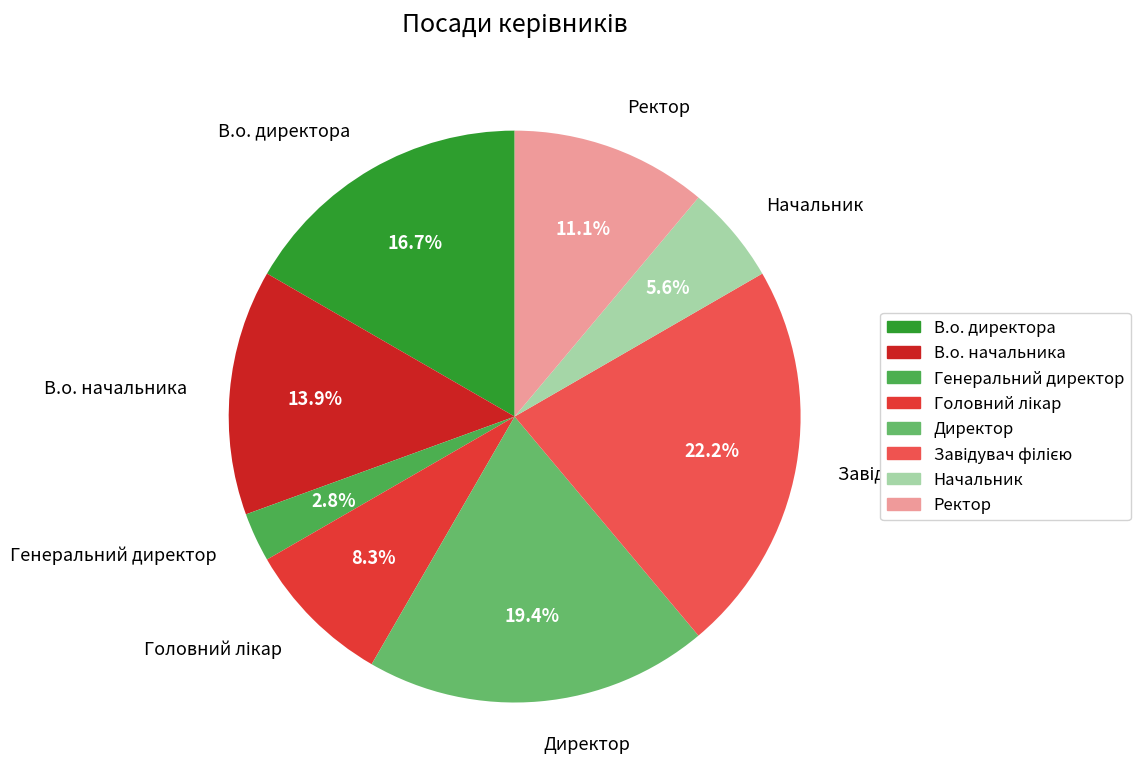

To the nearest percent, what is the combined percentage of Генеральний директор and Начальник?

8%